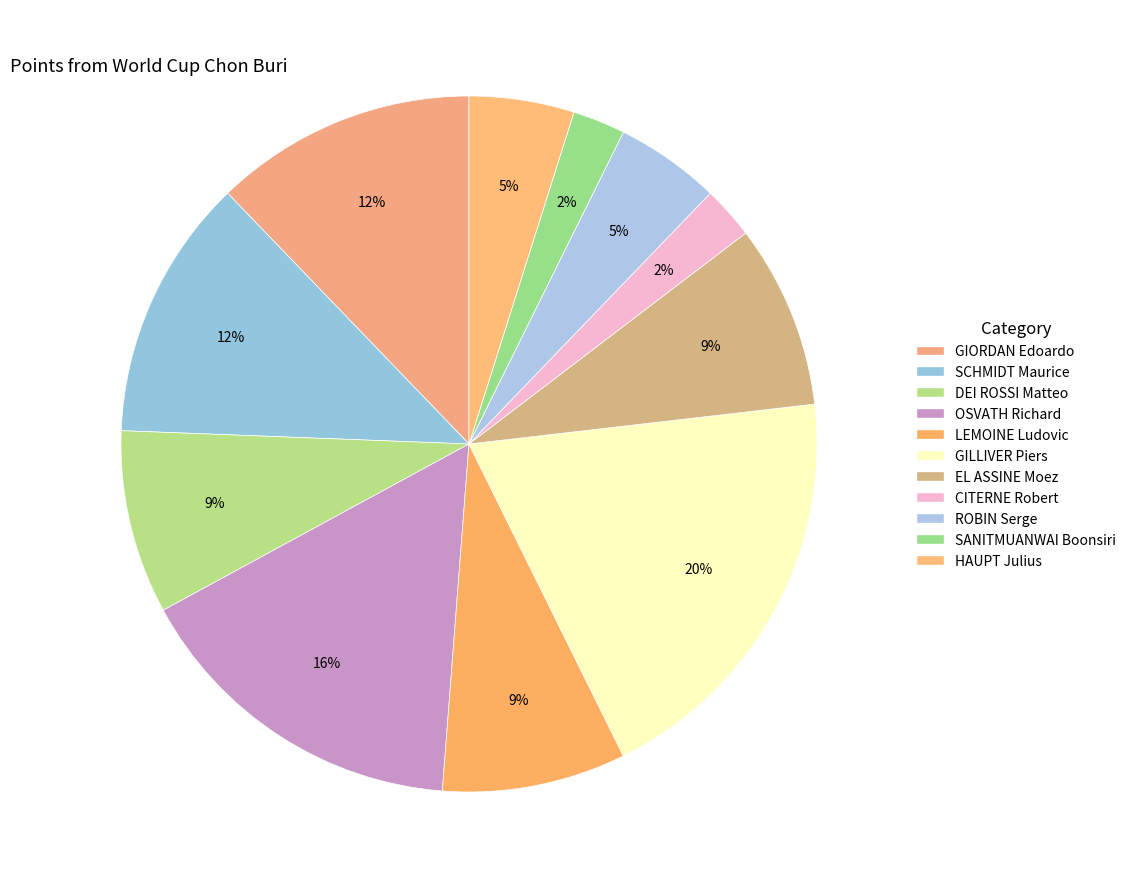

Count the number of slices in the pie.

11